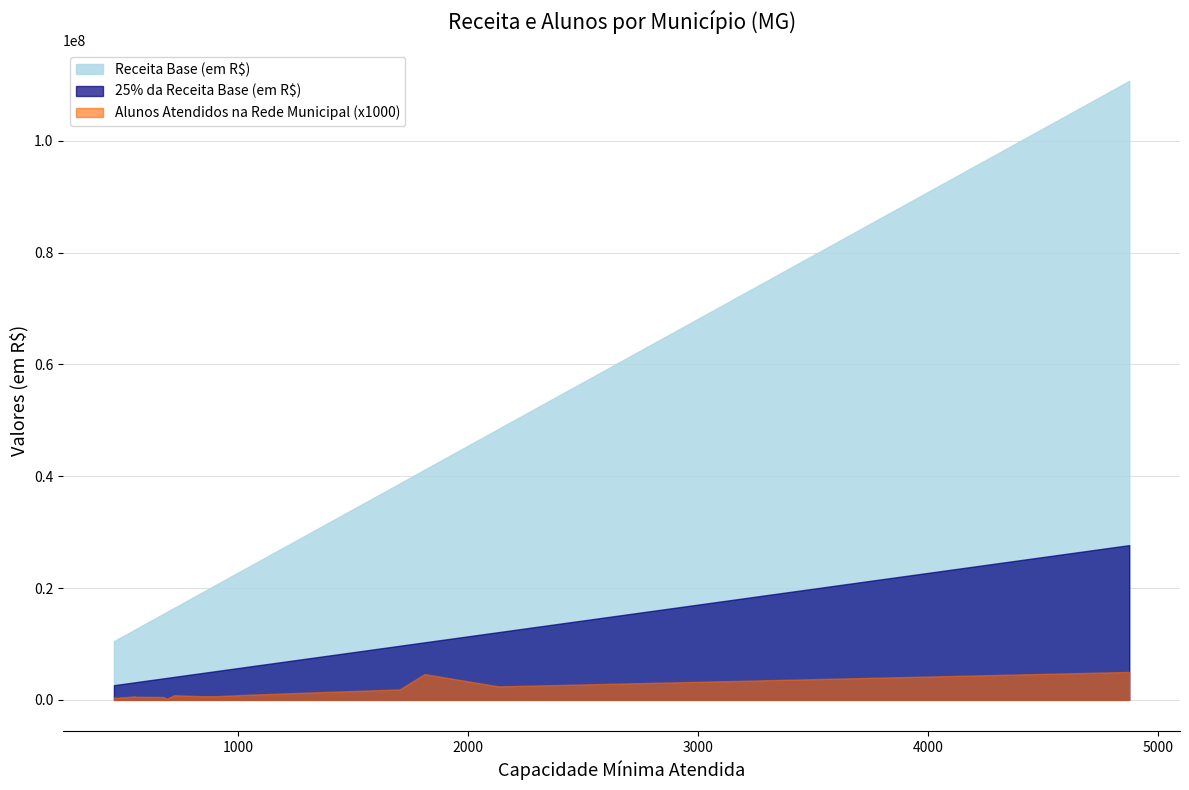

What are all the series names shown in the legend?

Receita Base (em R$), 25% da Receita Base (em R$), Alunos Atendidos na Rede Municipal (x1000)